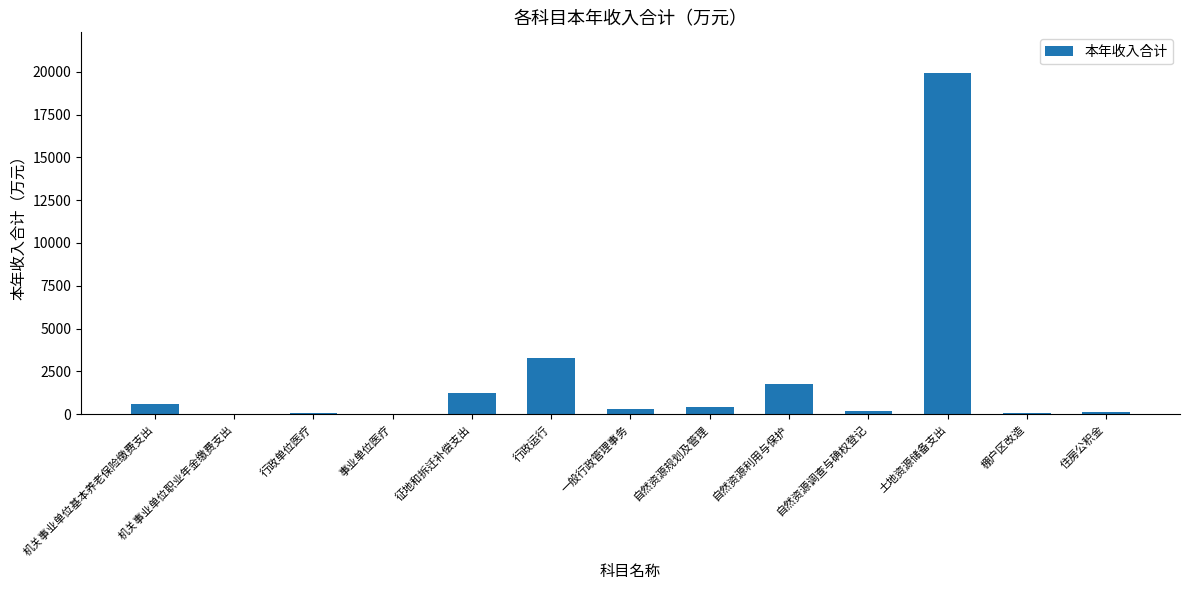

How many series are shown in this chart?

1